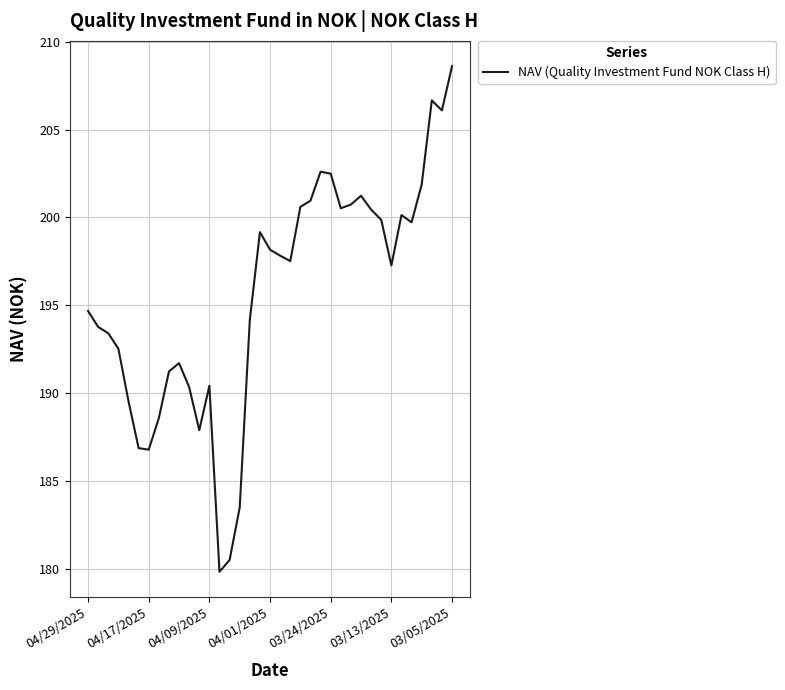

What is the difference between the maximum and minimum values?

28.8